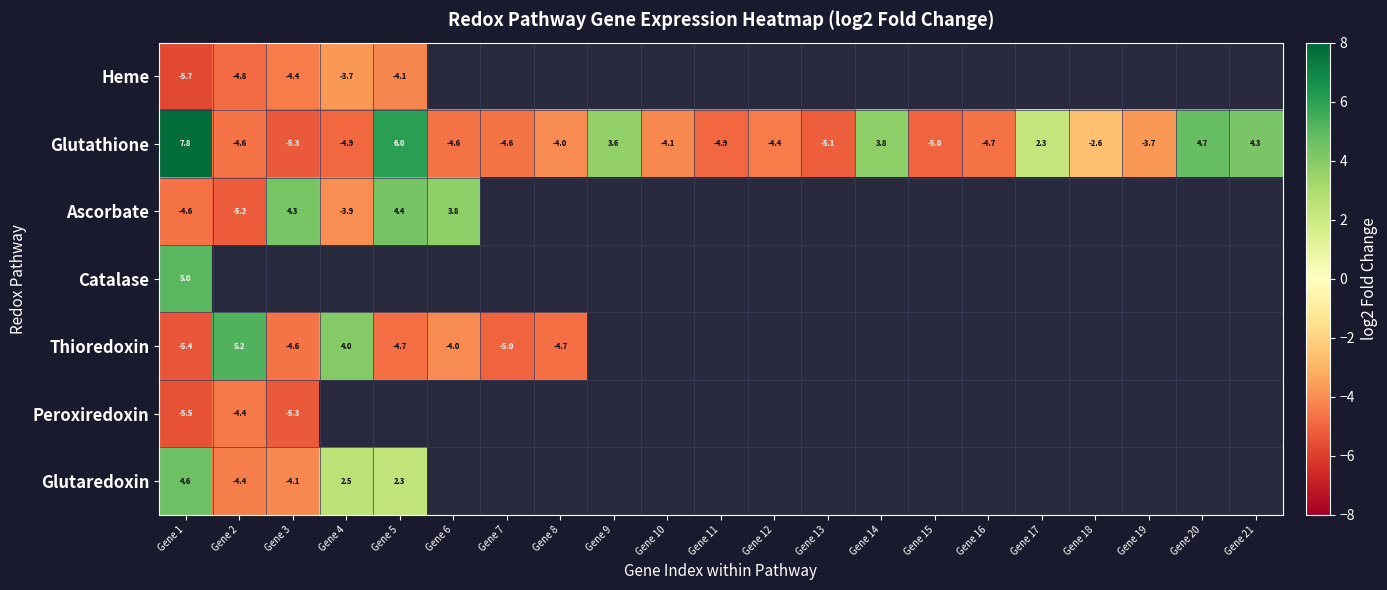

Between Gene 7 and Gene 17, which is larger?

Gene 17